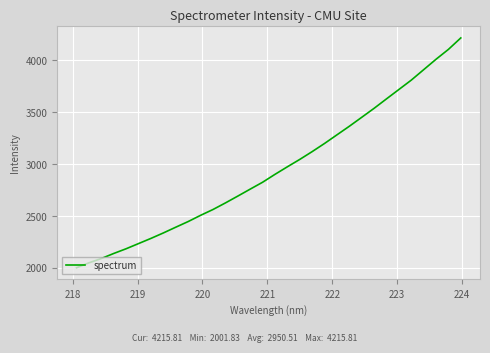

What is the maximum value shown in the chart?

4215.8